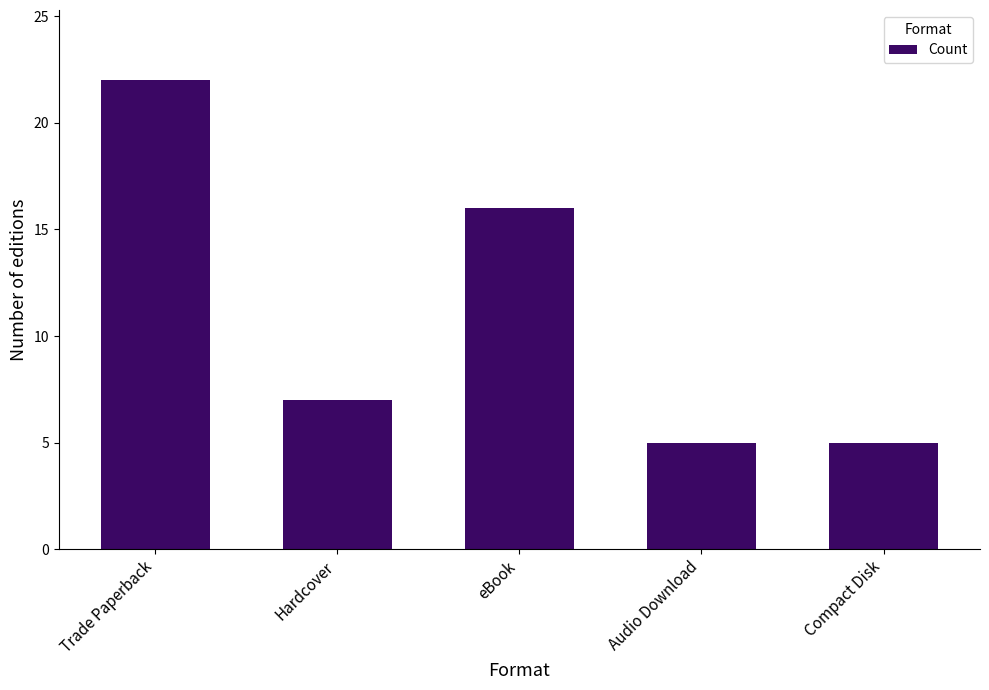

What is the label of the 2nd bar from the right?

Audio Download